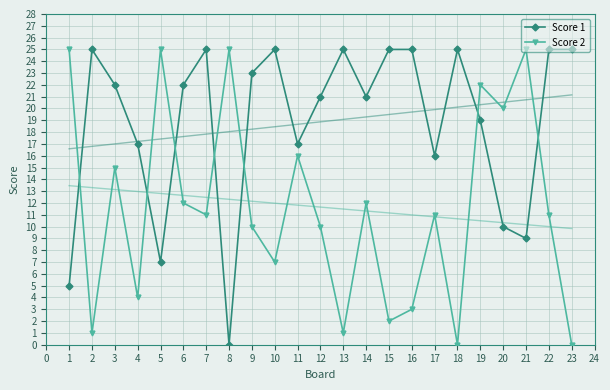

Is it true that Score 2 equals 8 at 18?

False